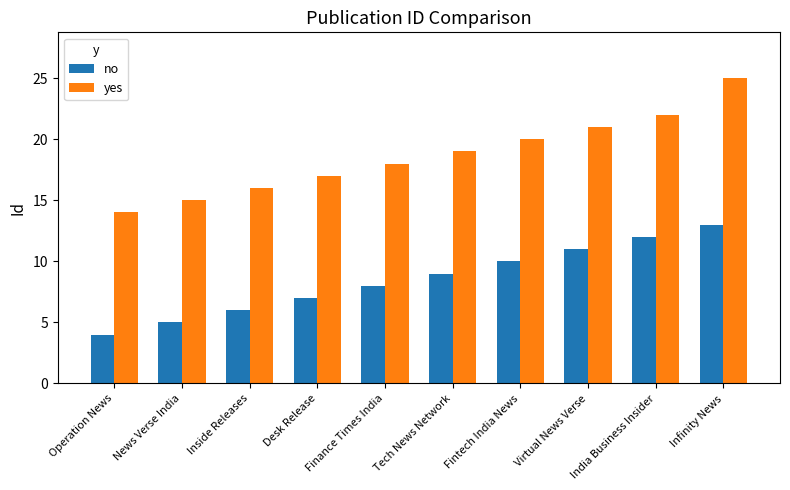

Reading left to right, transcribe all the data shown in this chart.

no: 4	5	6	7	8	9	10	11	12	13
yes: 14	15	16	17	18	19	20	21	22	25